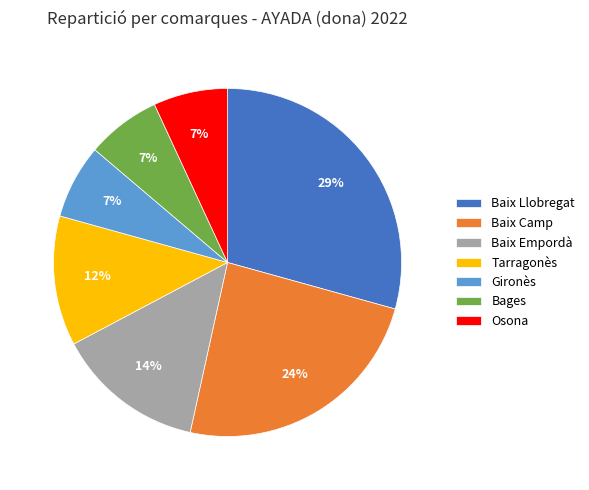

To the nearest percent, what is the combined percentage of Osona and Tarragonès?

19%